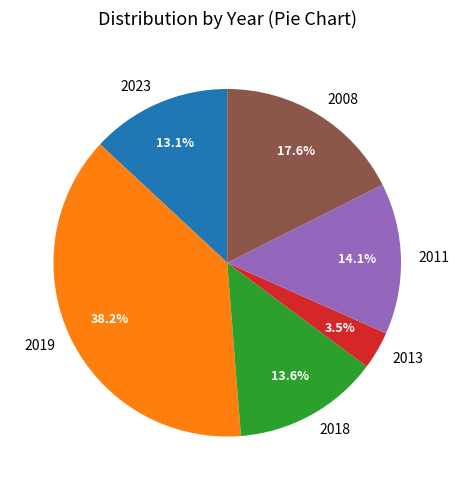

Rank the categories by value from highest to lowest.

2019, 2008, 2011, 2018, 2023, 2013